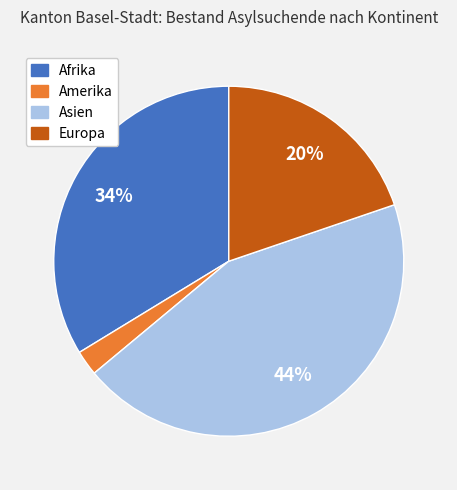

Which has a higher value, Europa or Amerika?

Europa